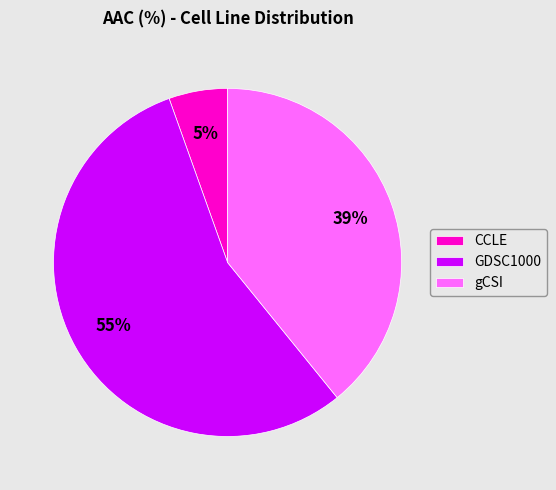

To the nearest percent, what is the difference between the gCSI and GDSC1000 slice percentages?

16%